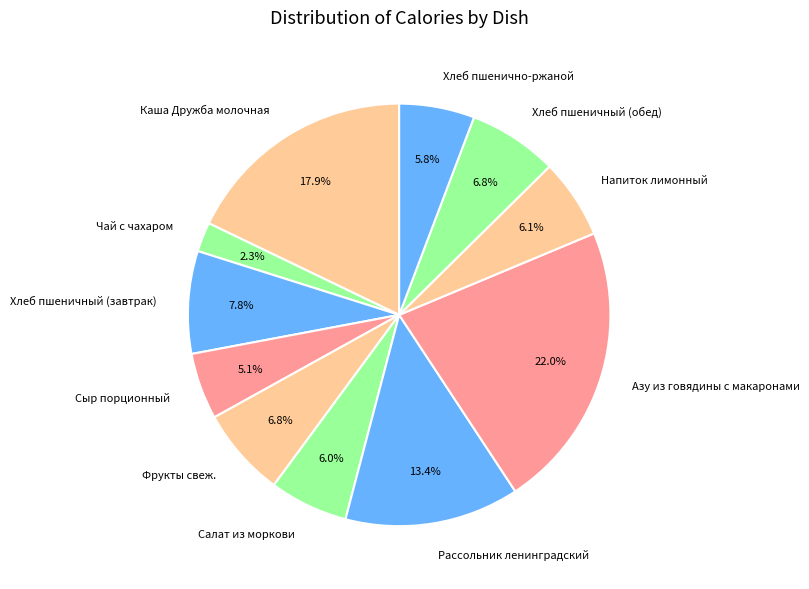

How many segments does this pie chart have?

11